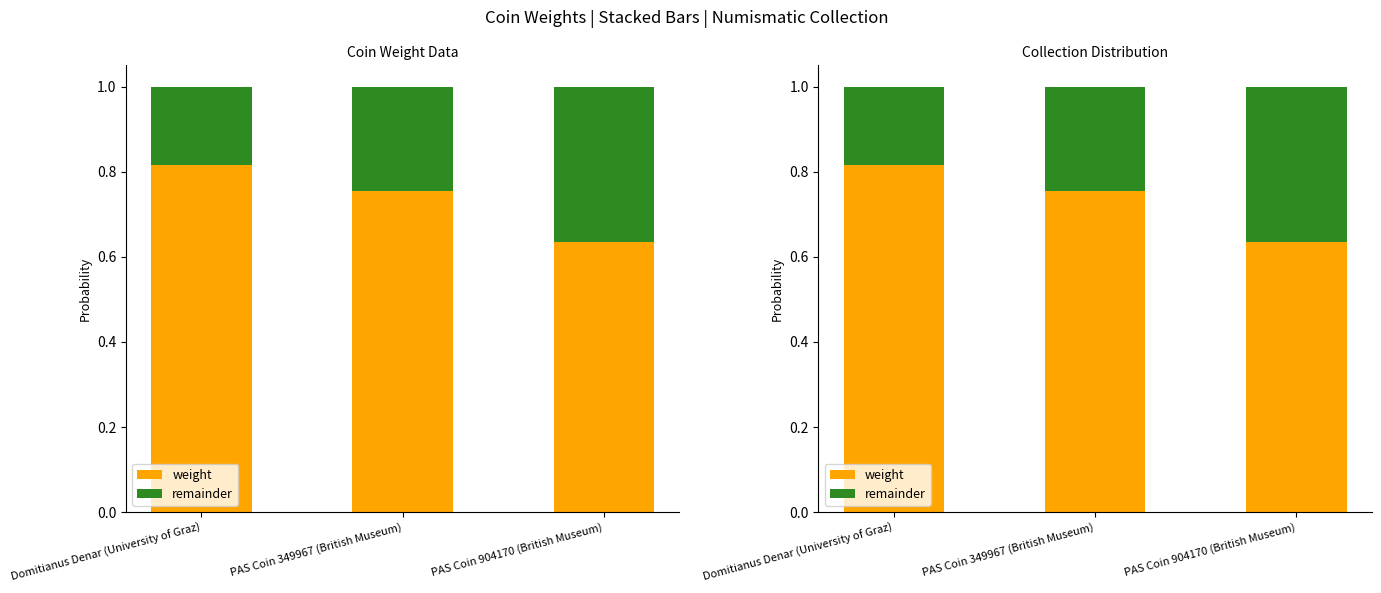

Rank the series by their average value, from lowest to highest.

remainder, weight